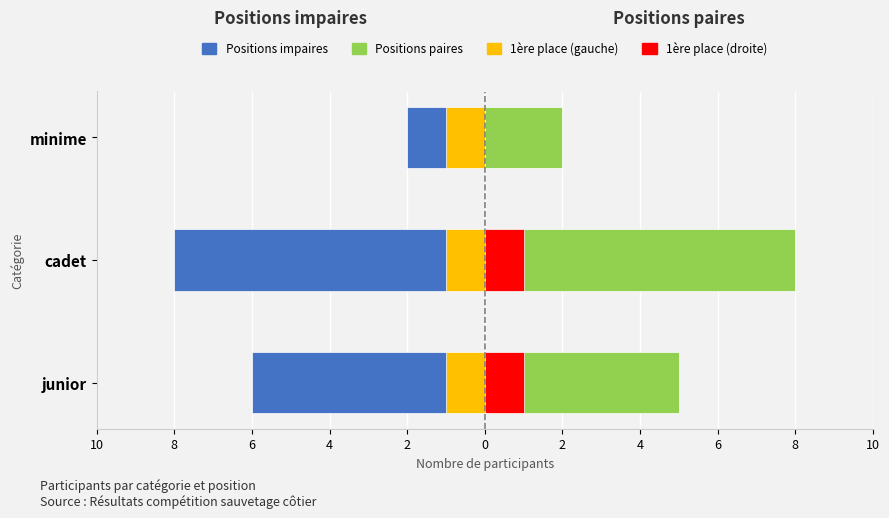

Between 8 and 6, which series saw the biggest shift?

Positions impaires (gauche)